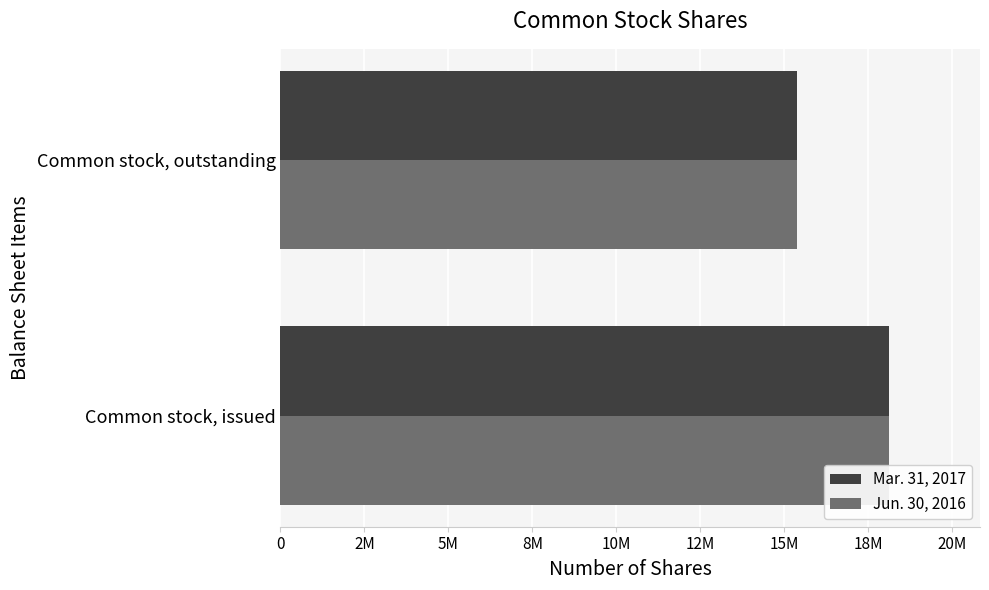

What position from the left is Common stock, issued?

1